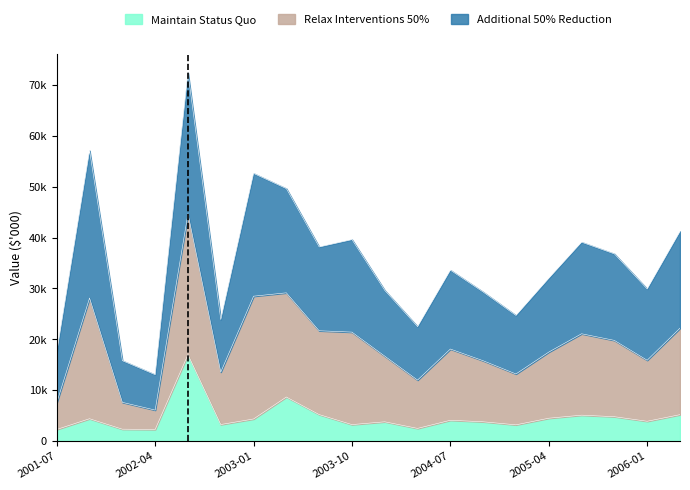

At which category does Relax Interventions 50% reach its first local valley?

2002-04